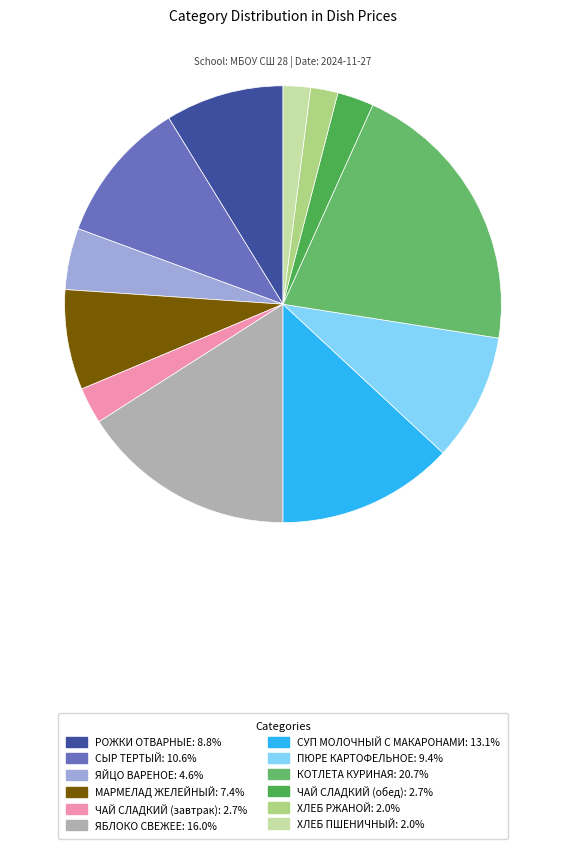

Is ЧАЙ СЛАДКИЙ (обед) the majority of the pie?

No